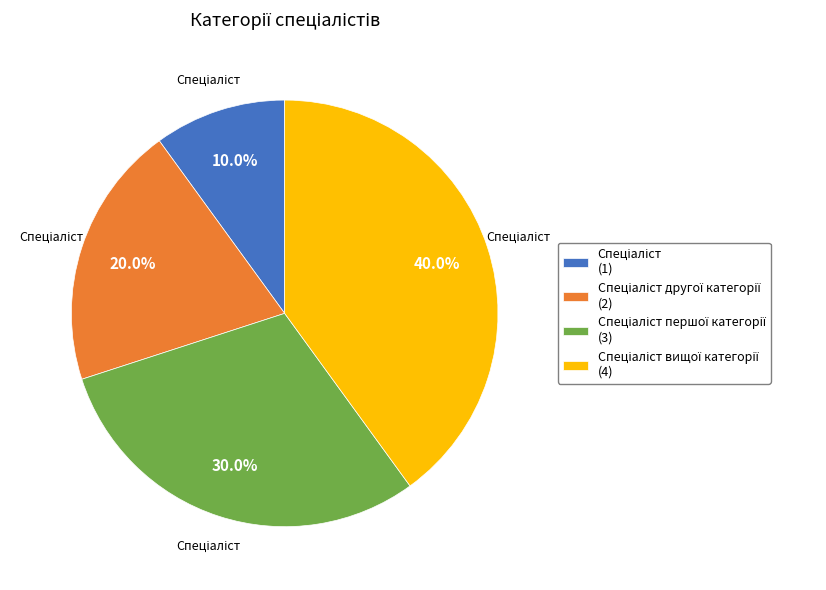

Is there a majority slice in this chart?

No